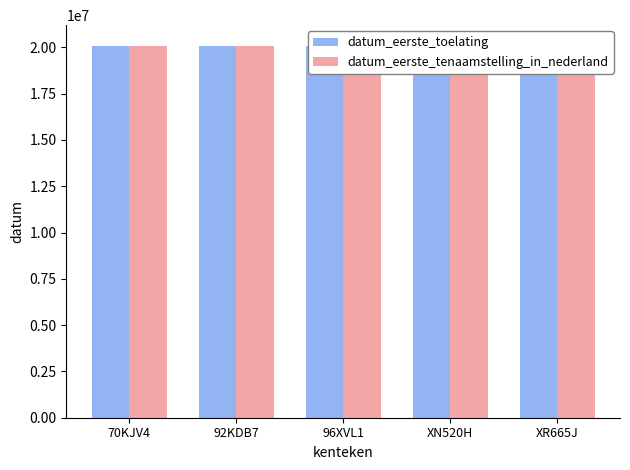

Rank the series by their average value, from highest to lowest.

datum_eerste_tenaamstelling_in_nederland, datum_eerste_toelating